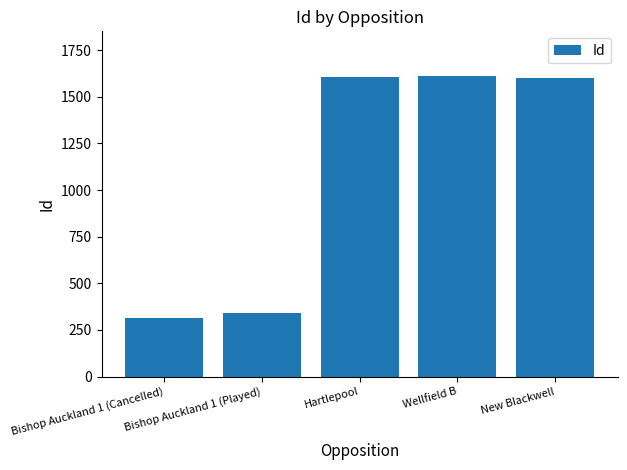

How many values are below 1599?

2